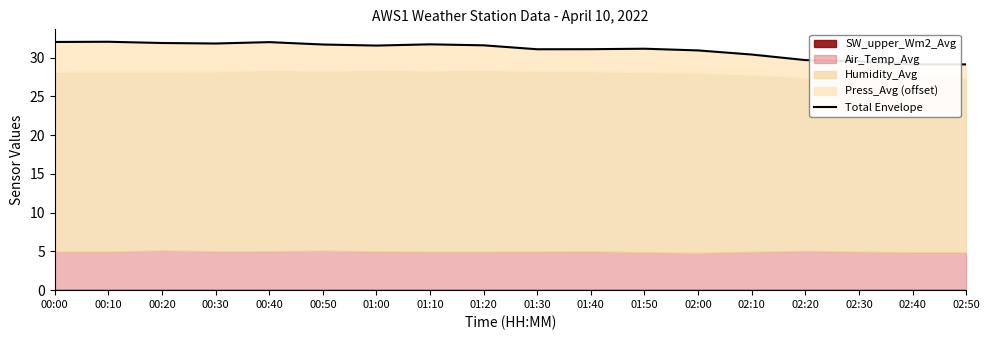

What position from the left is 00:40?

5